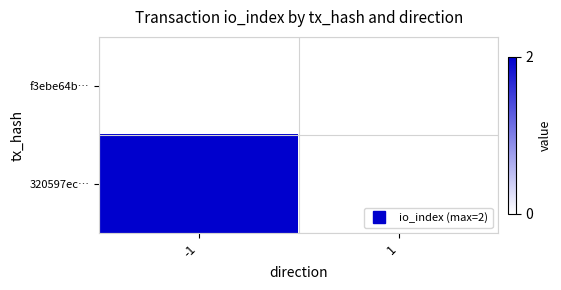

Rank the series by their maximum value, from lowest to highest.

f3ebe64b…, 320597ec…